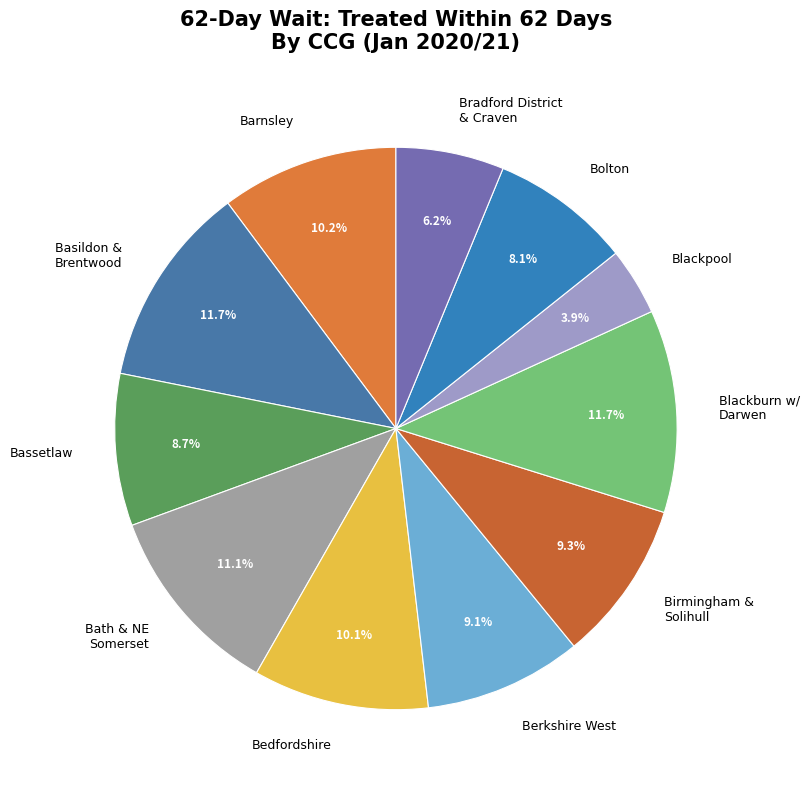

To the nearest percent, what is the difference between the largest and smallest slice percentages?

8%